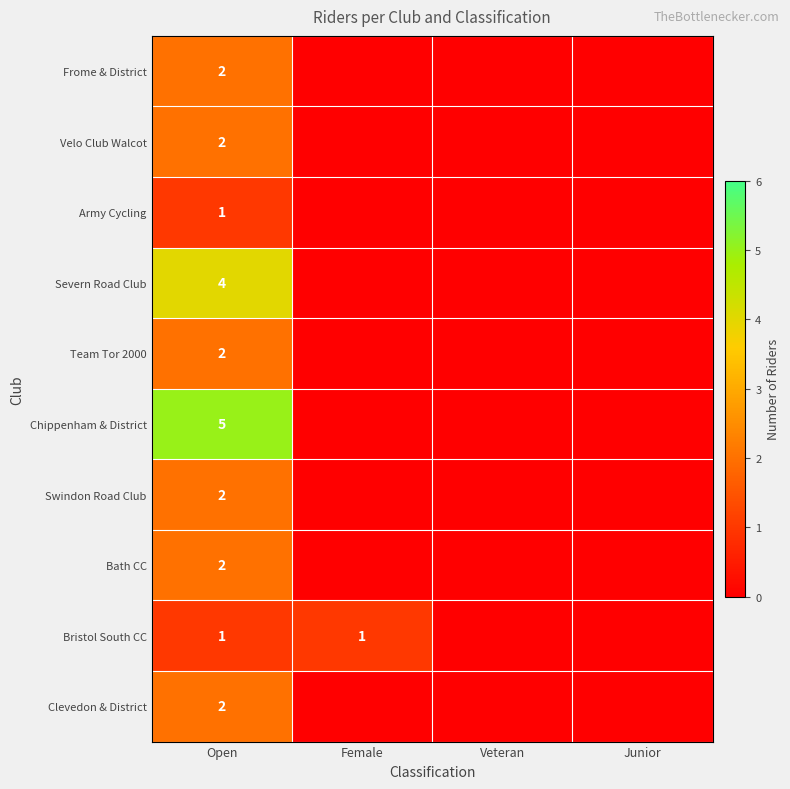

True or false: Army Cycling has a value of 1 at Open.

True